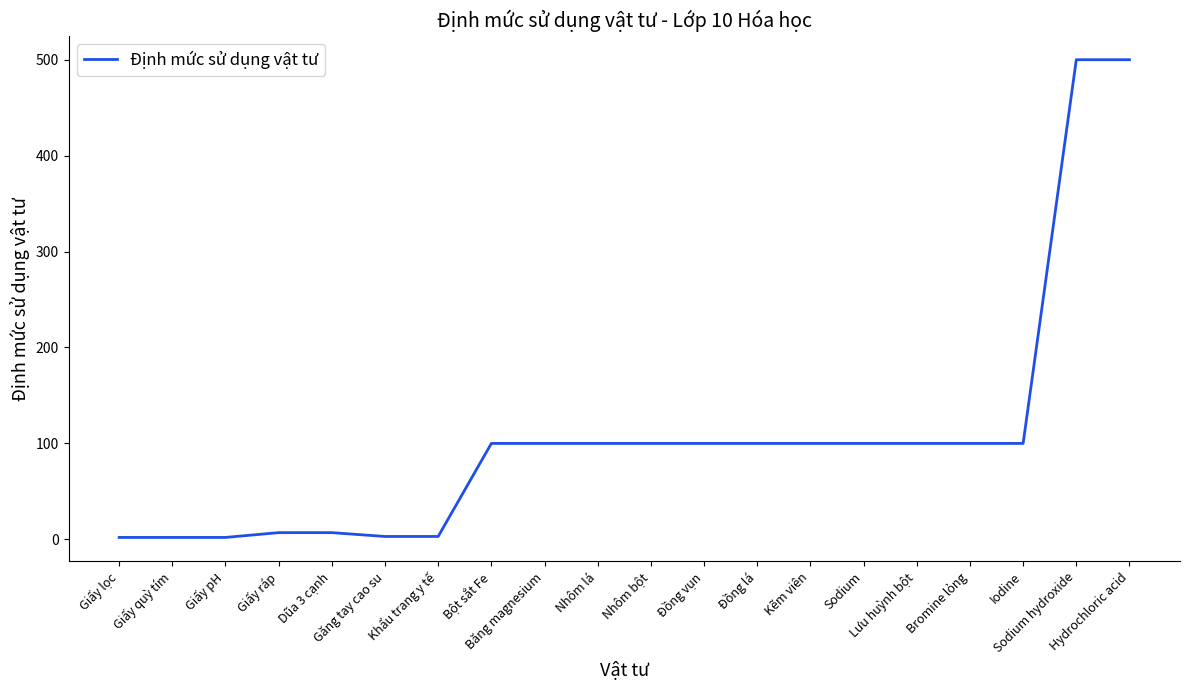

Is it true that the value at Giấy pH is 2?

True